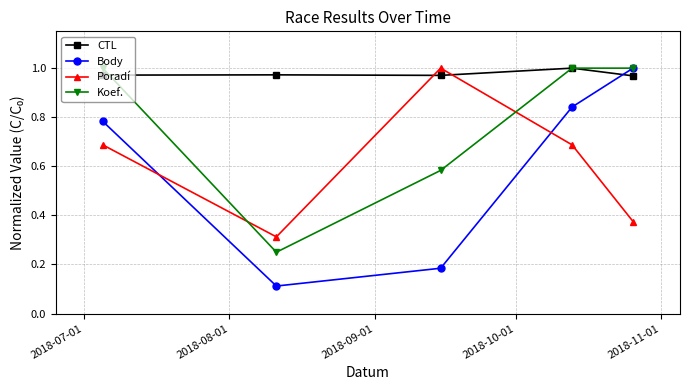

True or false: CTL has more than 2 points higher than both neighbors.

False